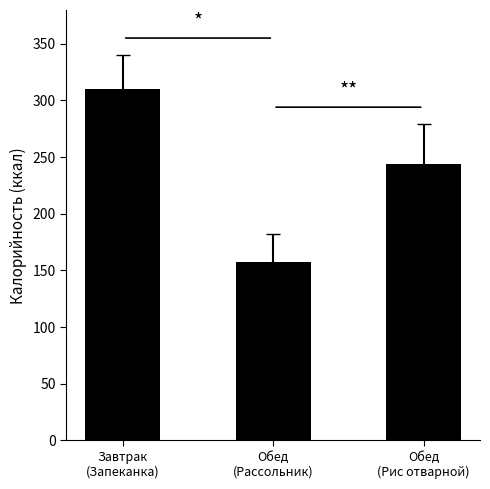

True or false: the data shows 244 at Обед
(Рис отварной).

True